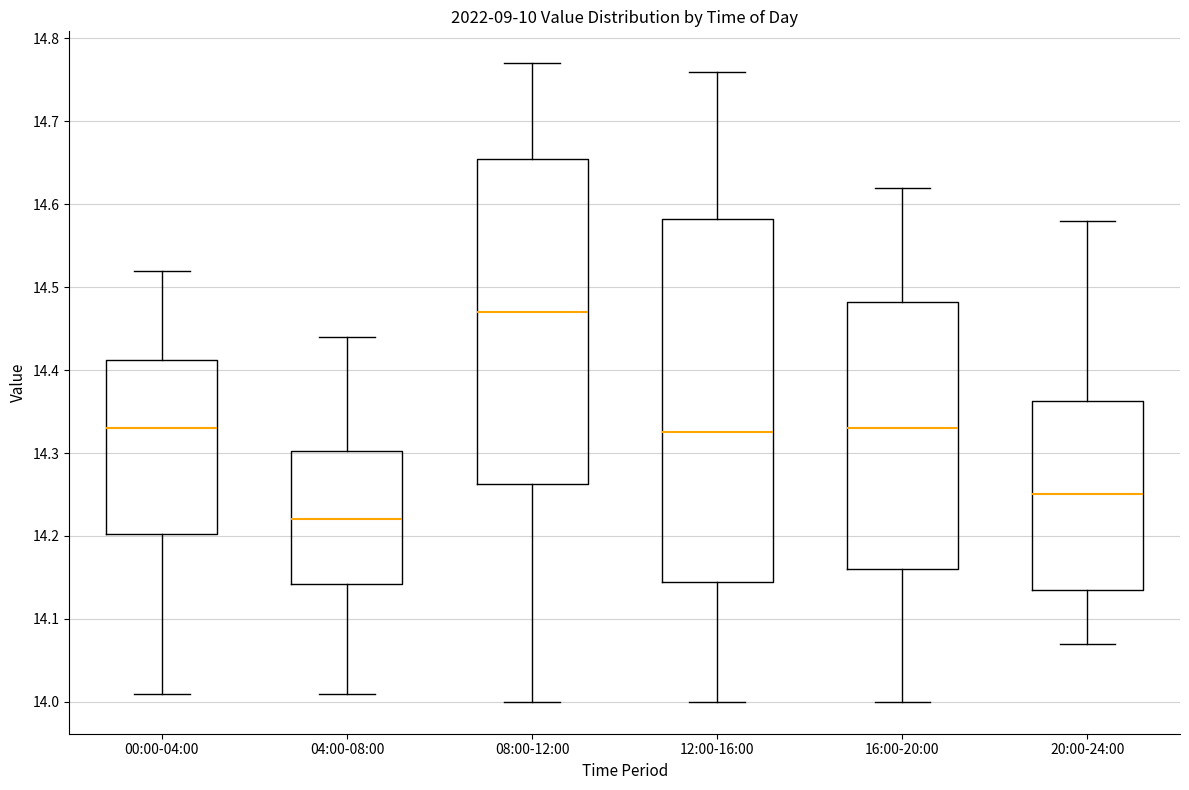

Where does the upper whisker of the box for 12:00-16:00 end on the y-axis? The values are not printed on the chart, so give them approximately, as read against the axis.

14.76